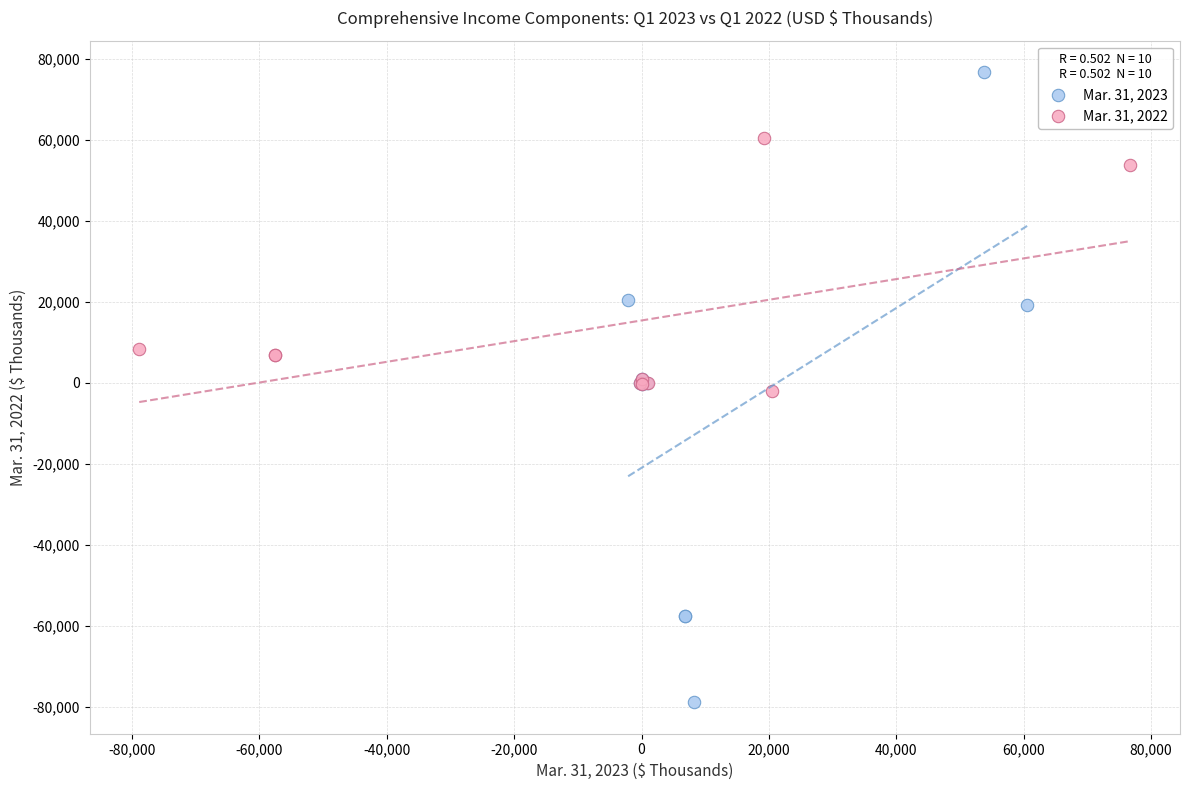

Which series reaches the maximum Y coordinate?

Mar. 31, 2023